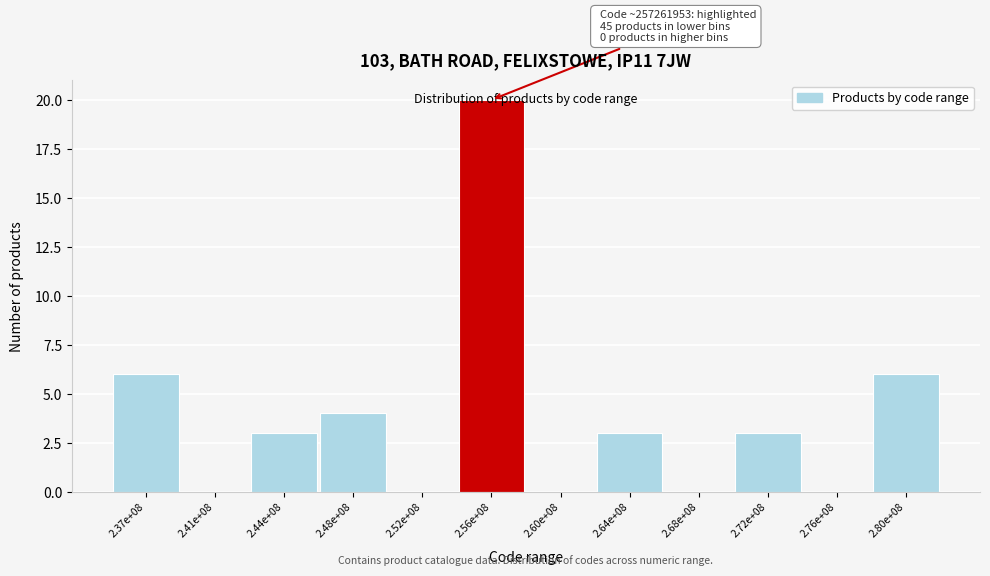

What is the maximum value shown in the chart?

20